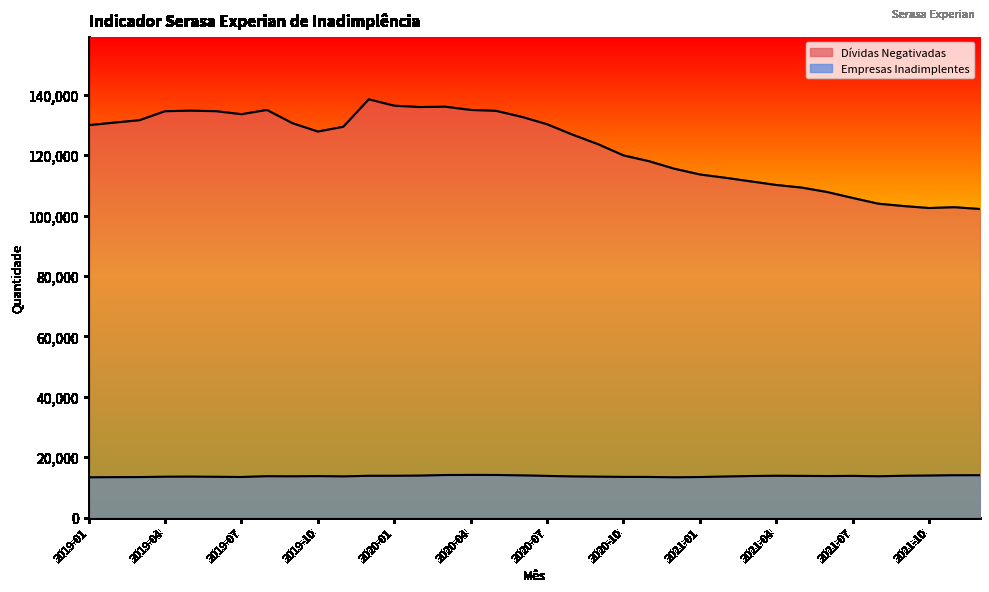

Does the chart display data point markers on the line(s)?

No